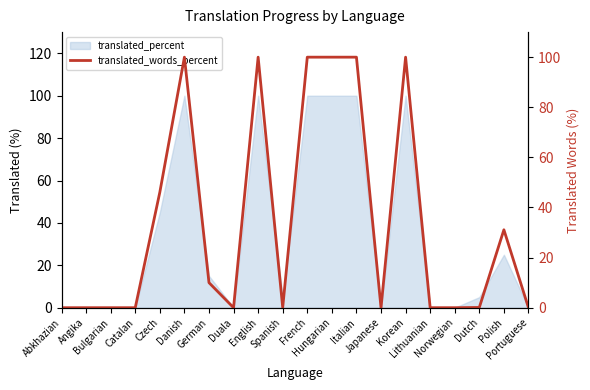

List the labels in order of value, largest first.

Danish, English, French, Hungarian, Italian, Korean, Czech, Polish, German, Spanish, Dutch, Abkhazian, Angika, Bulgarian, Catalan, Duala, Japanese, Lithuanian, Norwegian, Portuguese